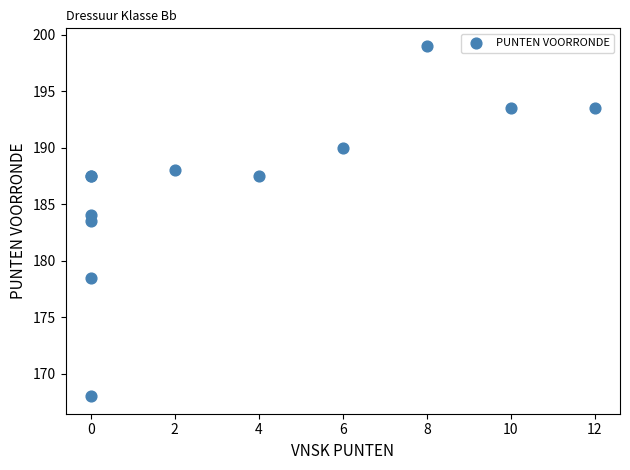

What Y value in the scatter plot is closest to 183?

183.5